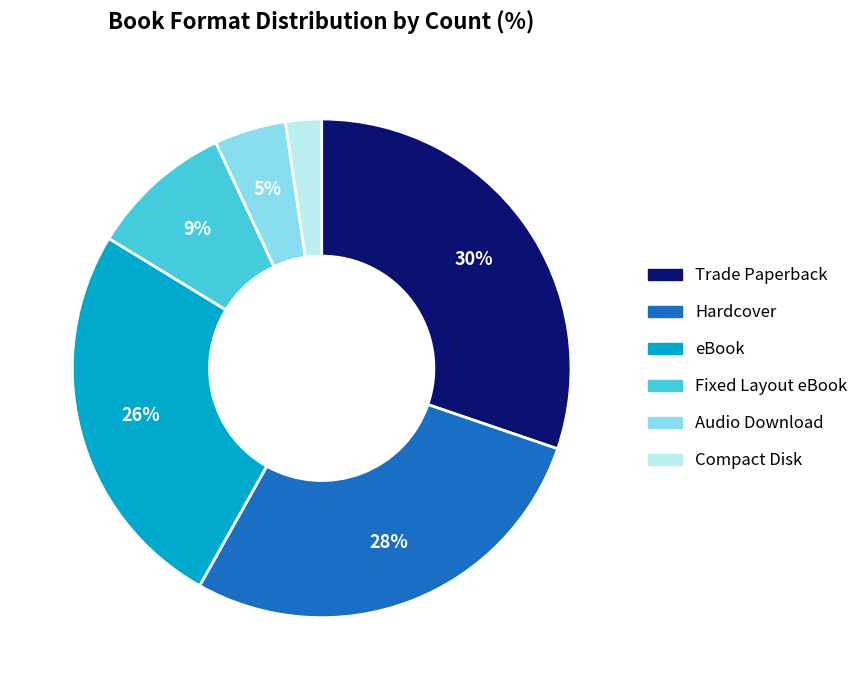

Rank the categories by value from lowest to highest.

Compact Disk, Audio Download, Fixed Layout eBook, eBook, Hardcover, Trade Paperback